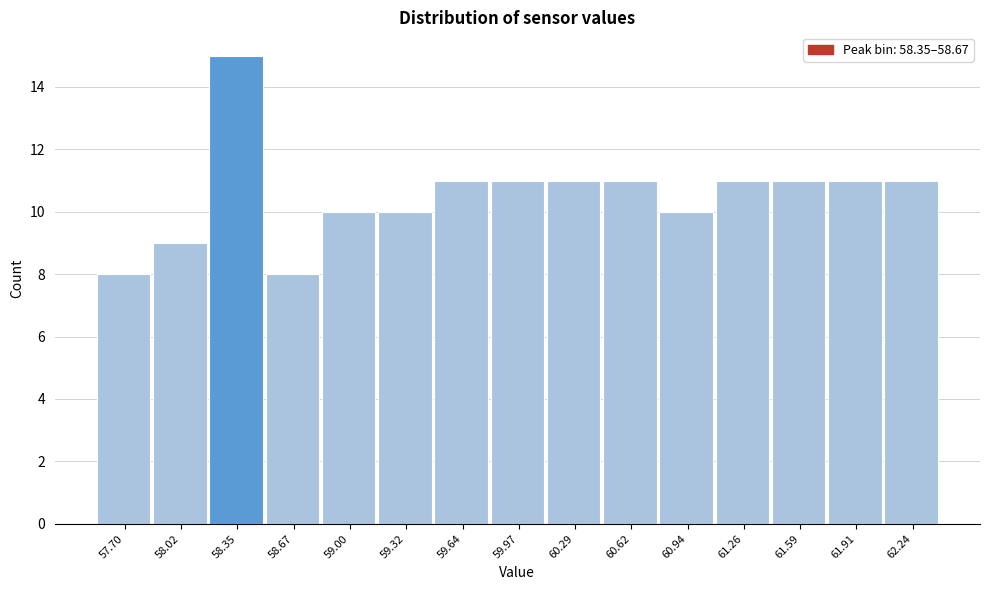

Reading left to right, transcribe all the data shown in this chart.

57.70=8	58.02=9	58.35=15	58.67=8	59.00=10	59.32=10	59.64=11	59.97=11	60.29=11	60.62=11	60.94=10	61.26=11	61.59=11	61.91=11	62.24=11